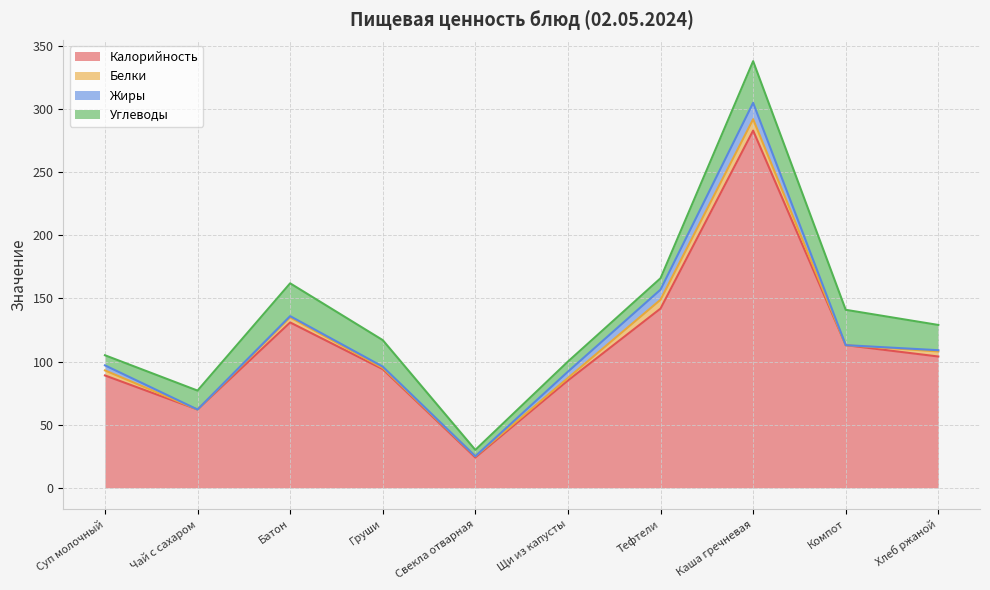

Which series has the widest spread of values?

Калорийность